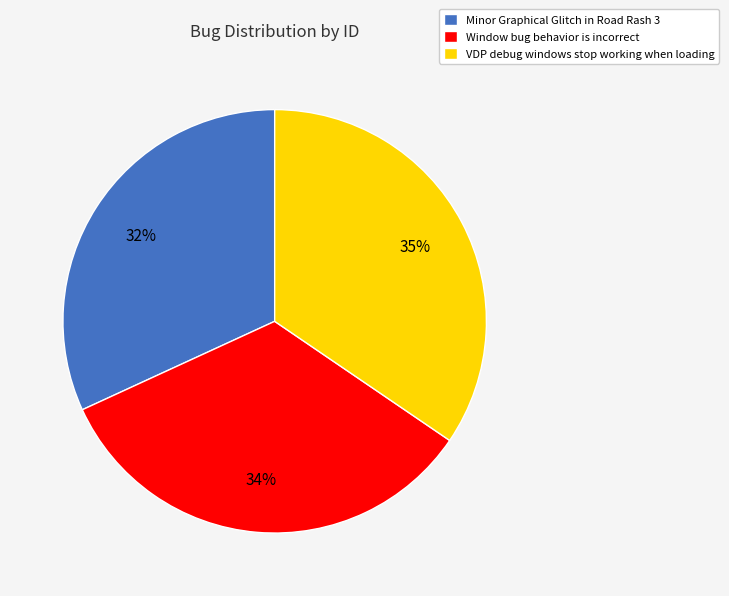

Count the number of slices in the pie.

3